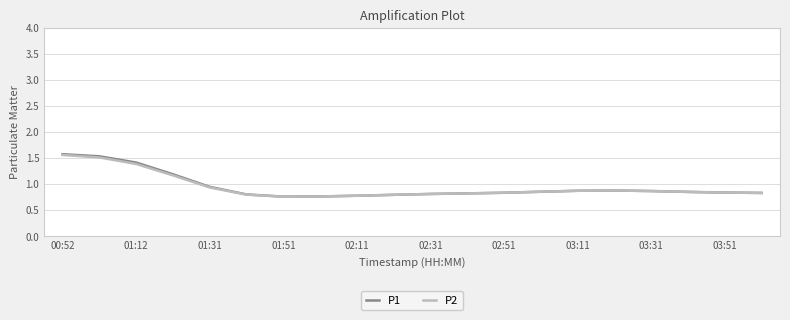

What is the greatest value displayed?

1.6